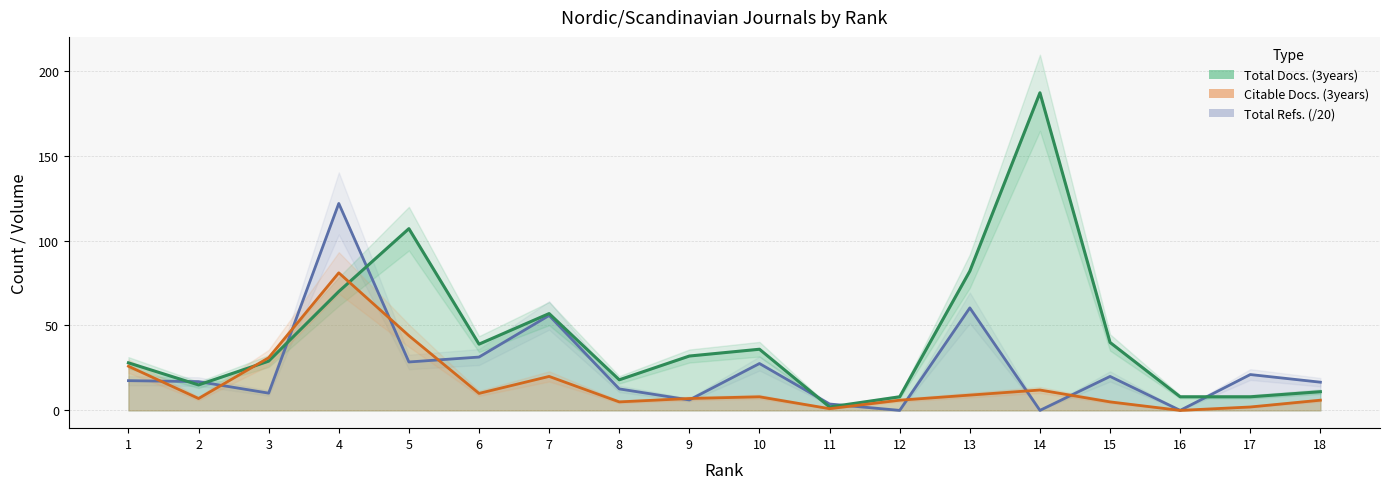

How many lines are shown in the chart?

3